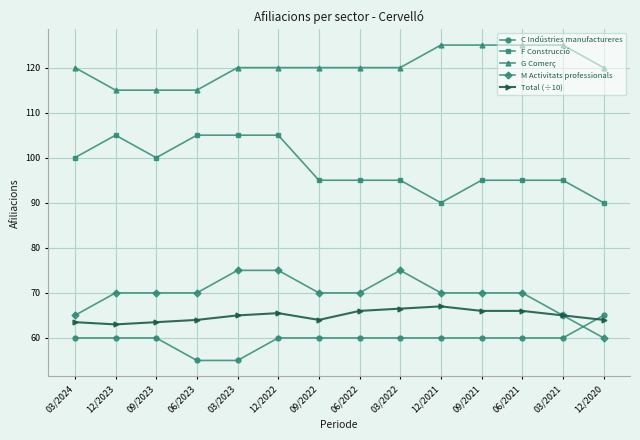

Between 12/2022 and 06/2022, which series saw the biggest shift?

F Construcció